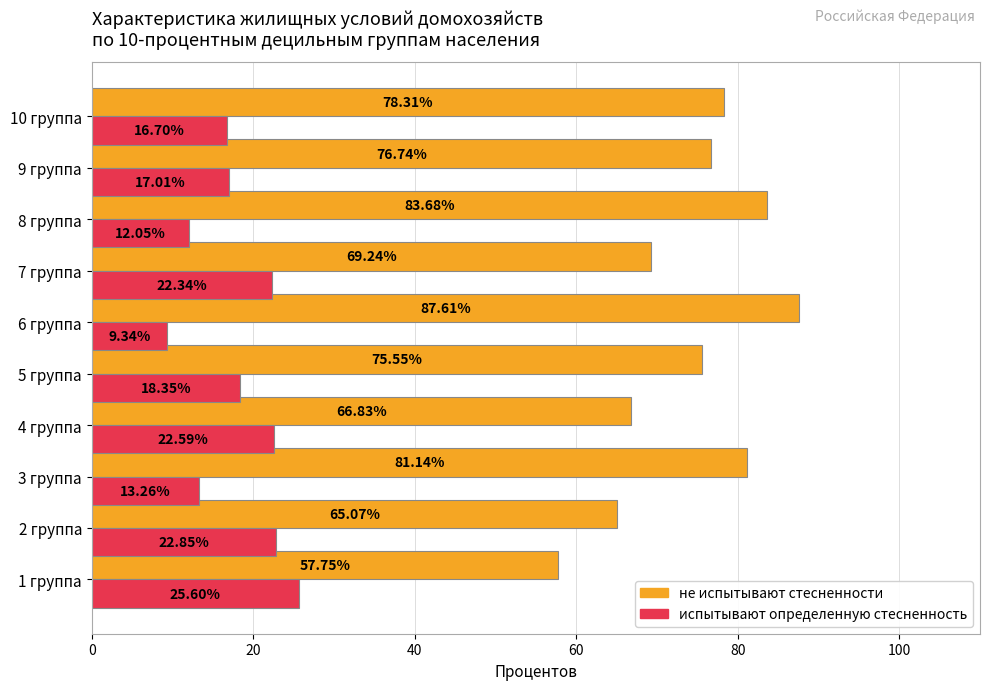

Between 5 группа and 9 группа, which series saw the biggest shift?

испытывают определенную стесненность